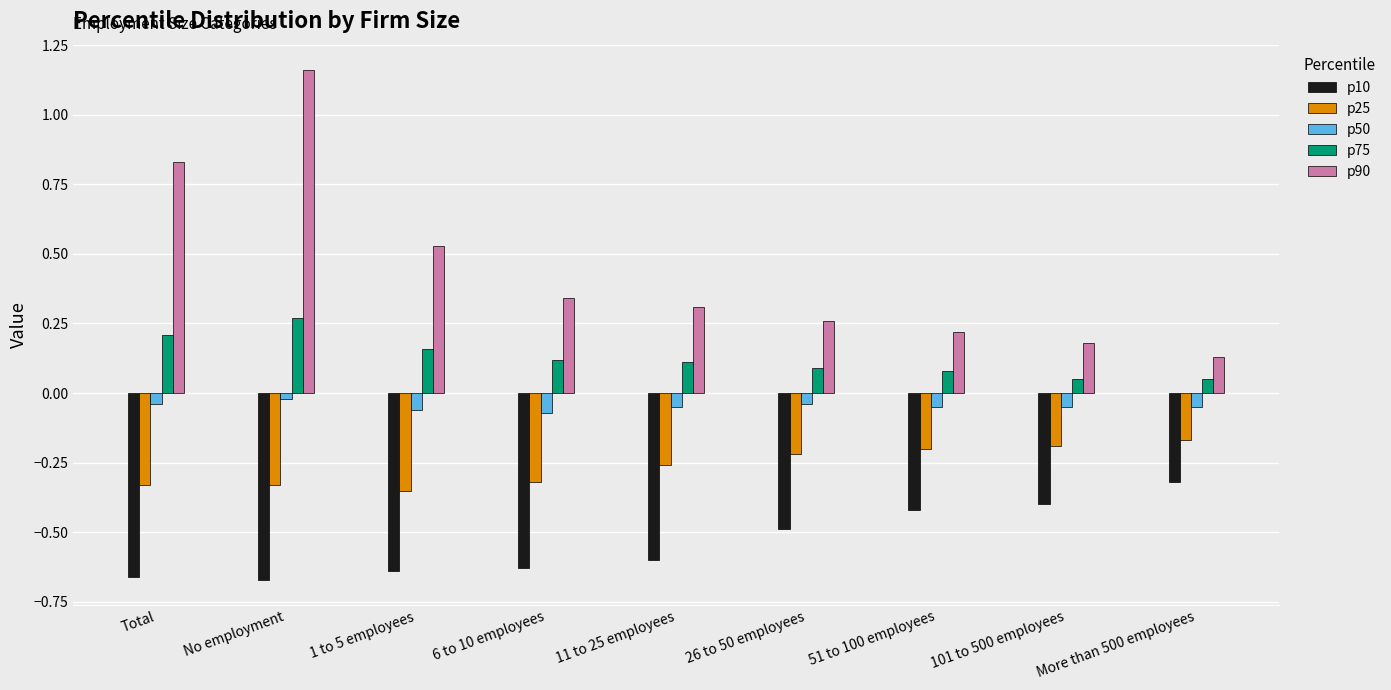

Is the value of p25 at No employment greater than the value of p75 at 6 to 10 employees?

No